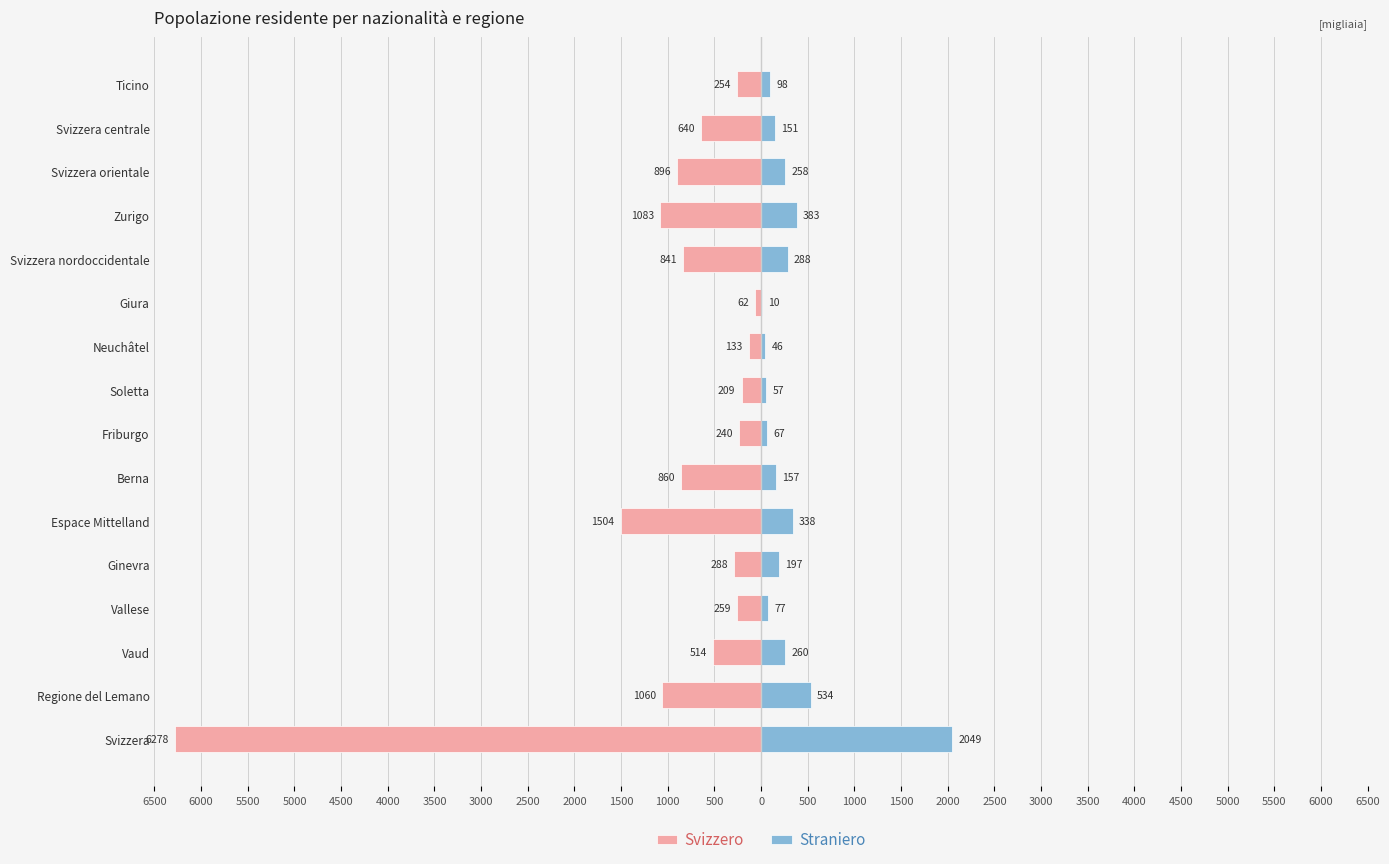

How many groups of bars are there?

16